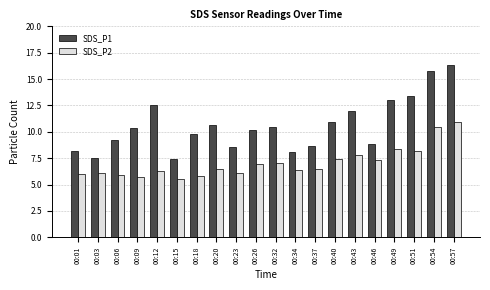

What are all the series names shown in the legend?

SDS_P1, SDS_P2